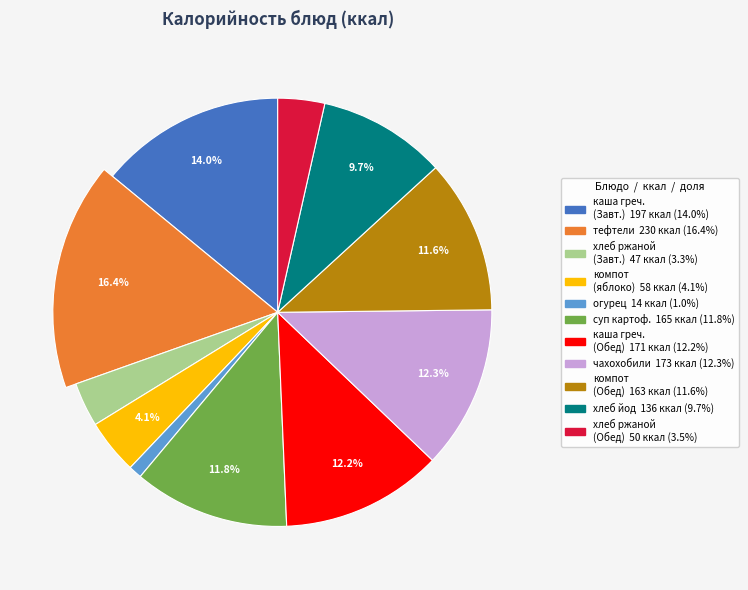

Count the number of slices in the pie.

11